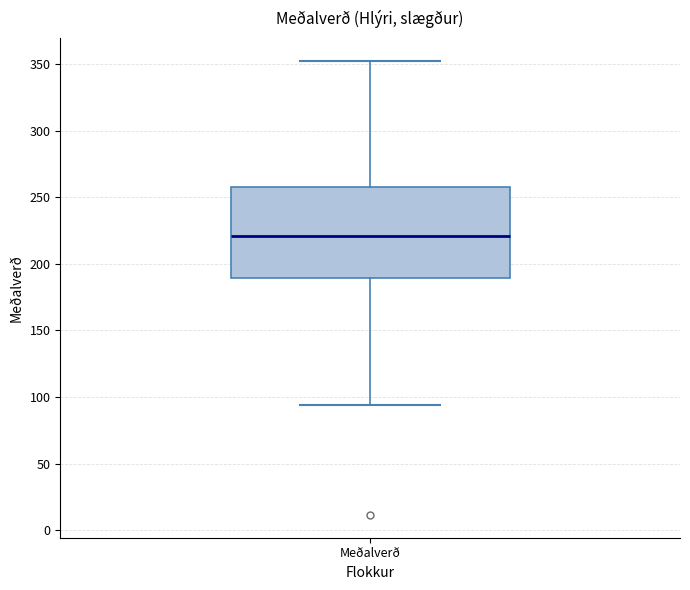

Transcribe this box plot: give where the median line is, the range the box spans, and where the two whiskers end, as read against the y-axis. The values are not printed on the chart, so give them approximately, as read against the axis.

median 220, box 190 to 255, whiskers 95 to 350